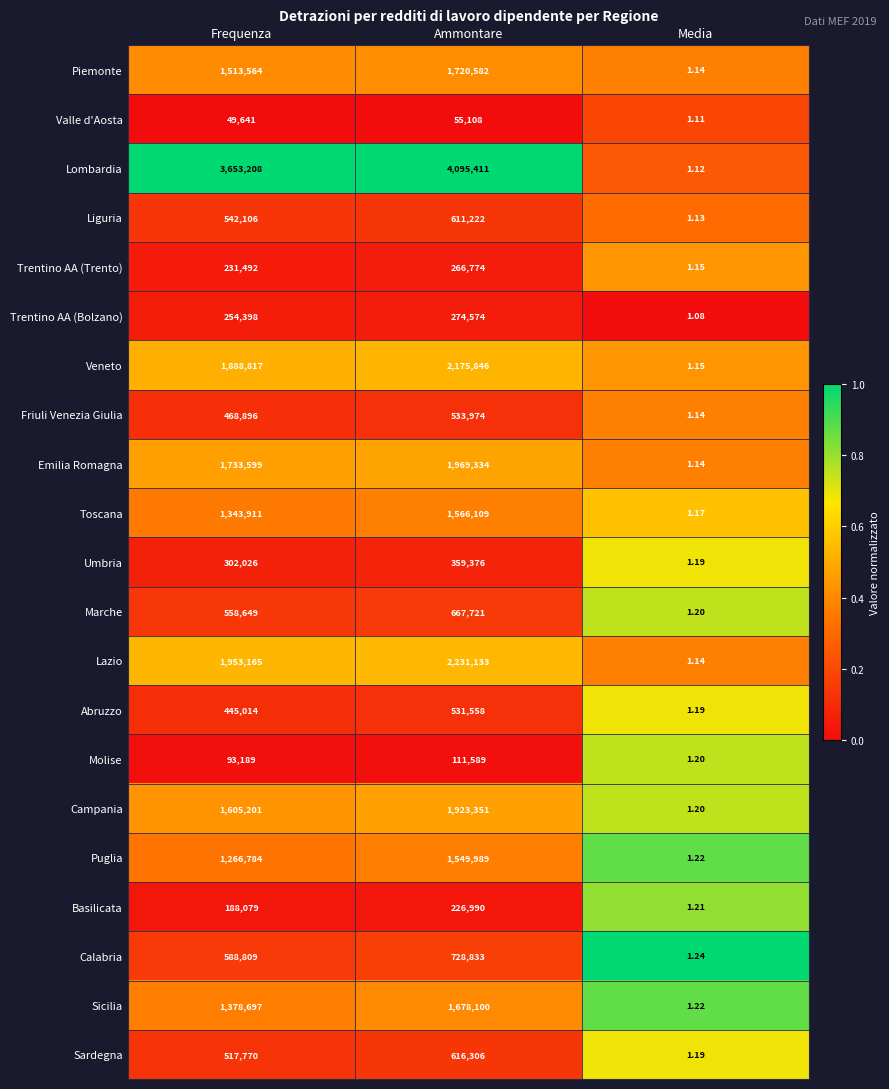

Rank the categories by Lazio value from highest to lowest.

Ammontare, Frequenza, Media